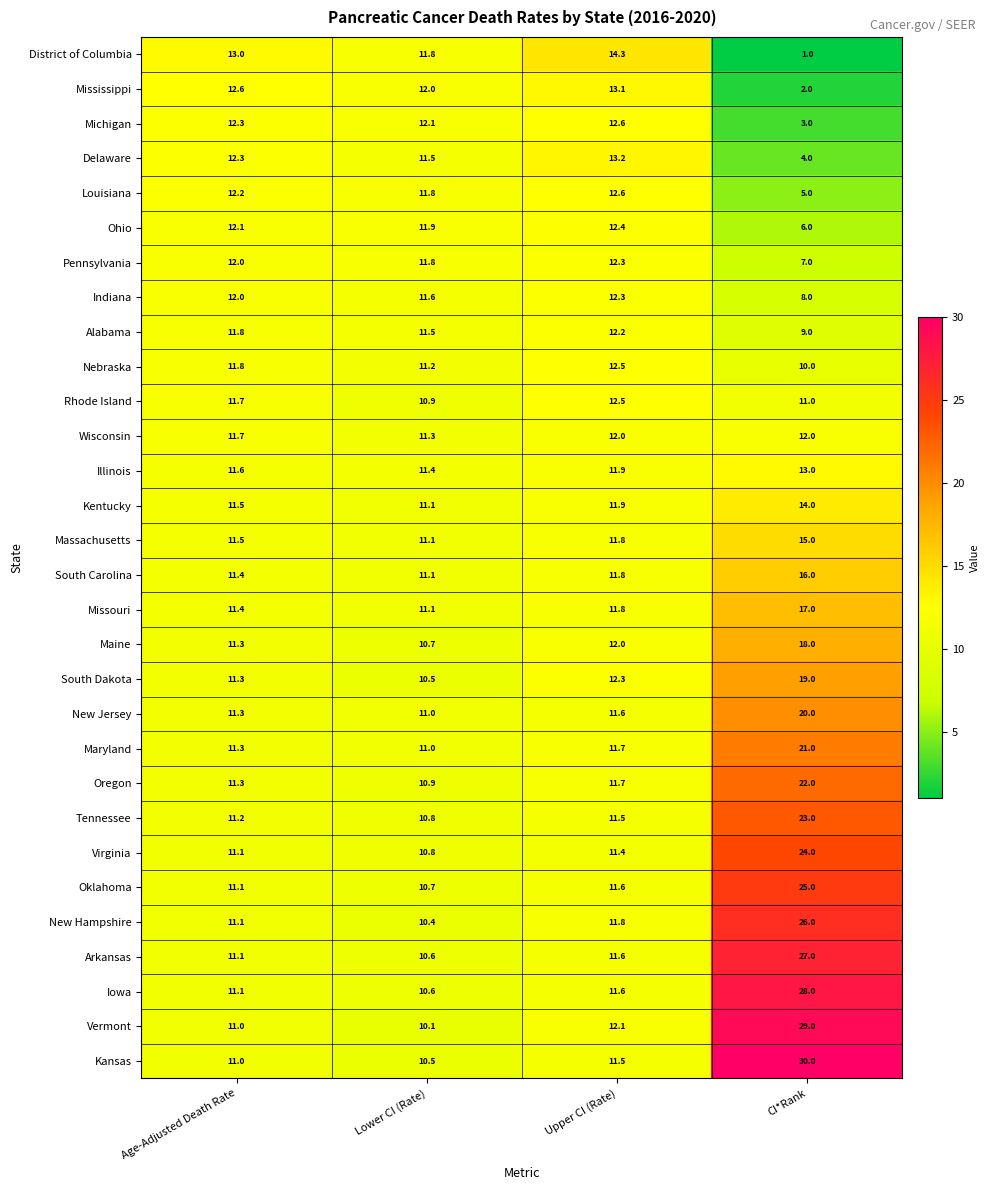

What is the greatest value displayed?

30.0